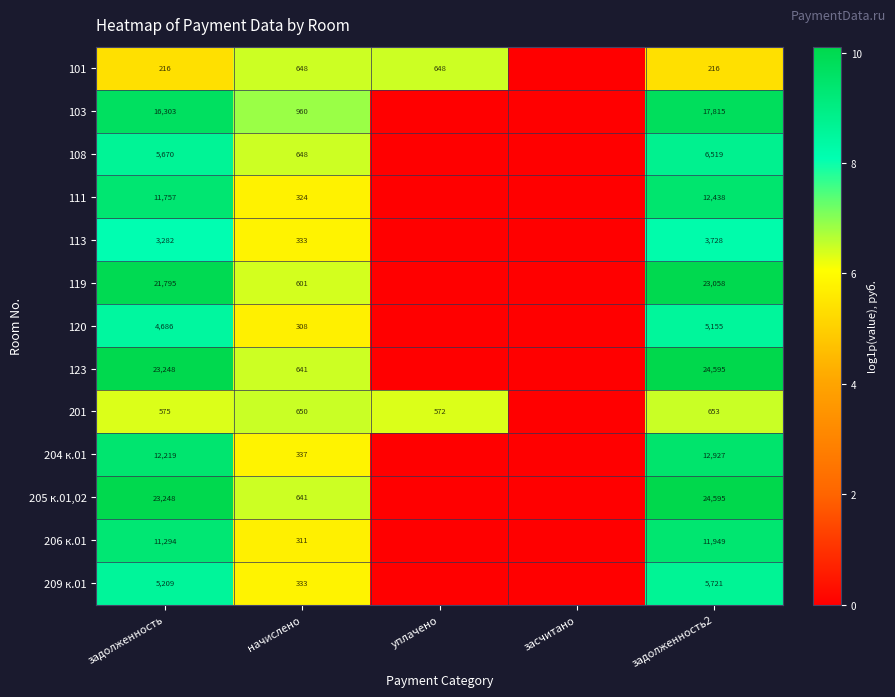

Which series changed the most between задолженность and задолженность2?

103